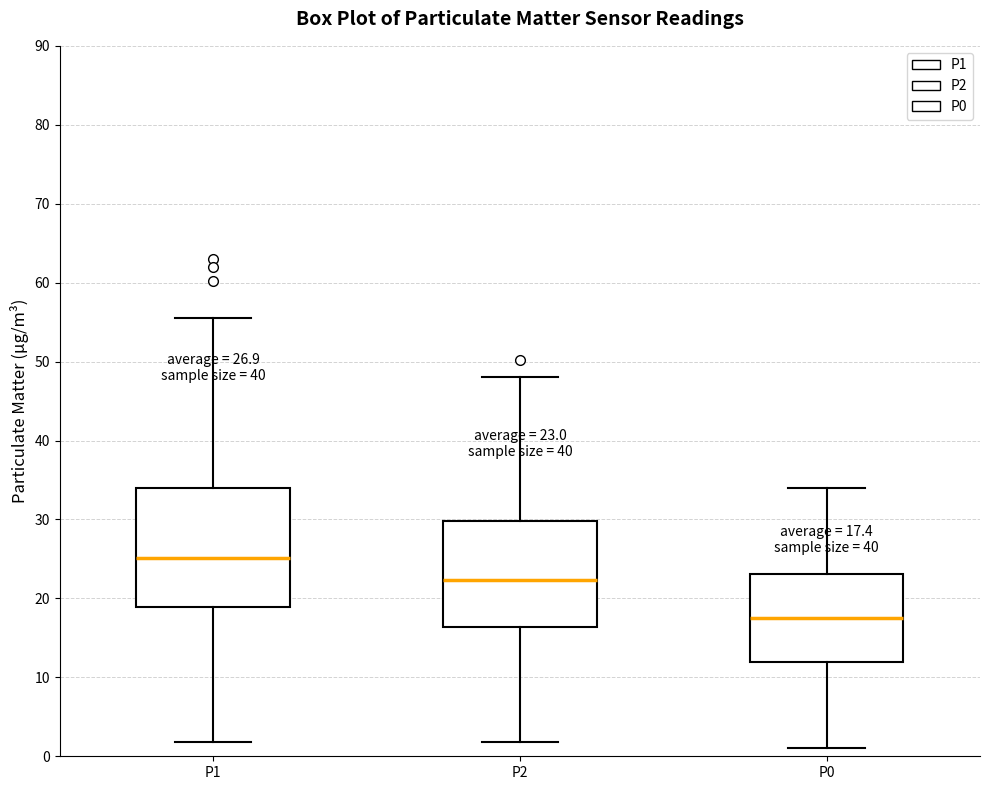

Which box's median line is the lowest?

P0